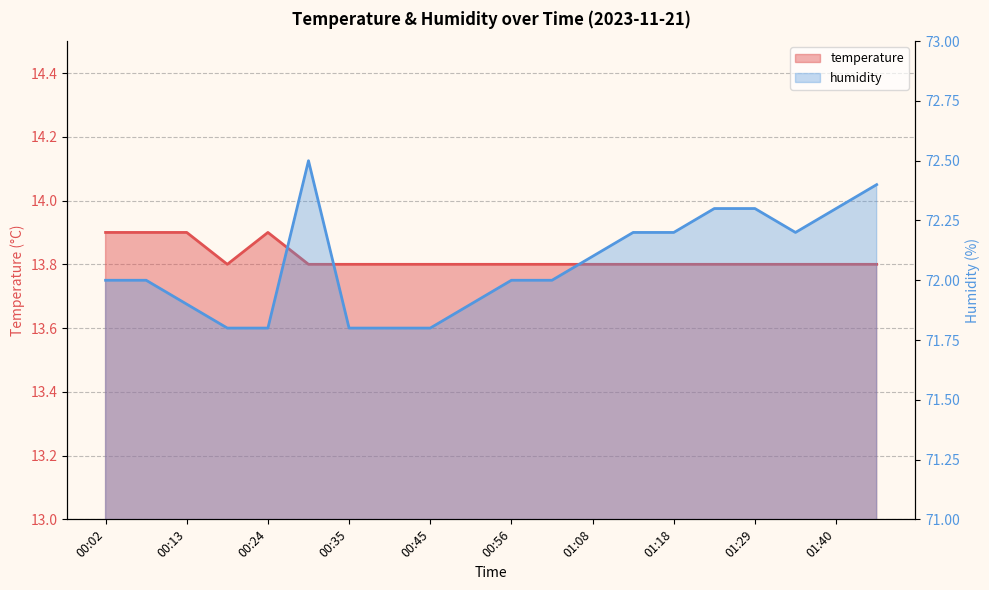

At which category does temperature reach its first local peak?

00:24